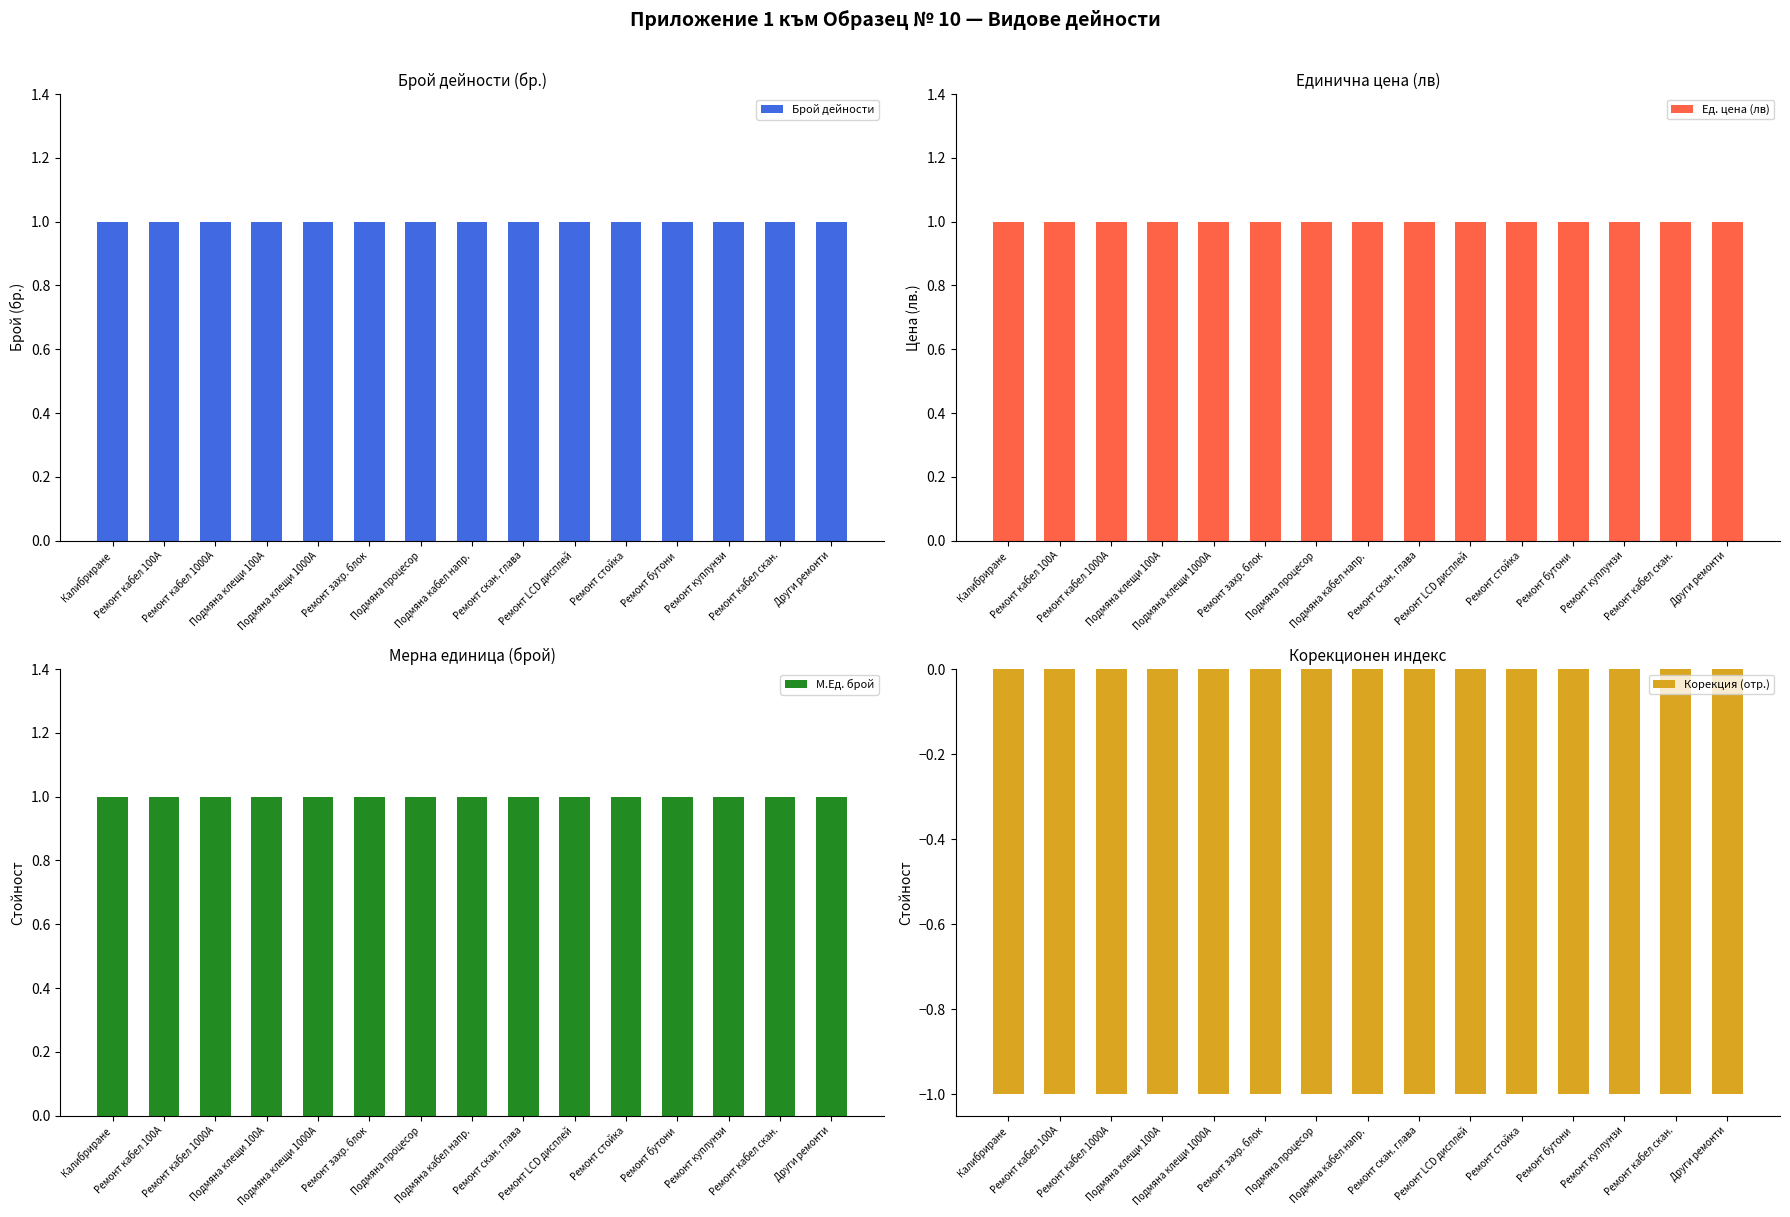

Between Подмяна клещи 1000А and Ремонт стойка, which is larger?

Подмяна клещи 1000А